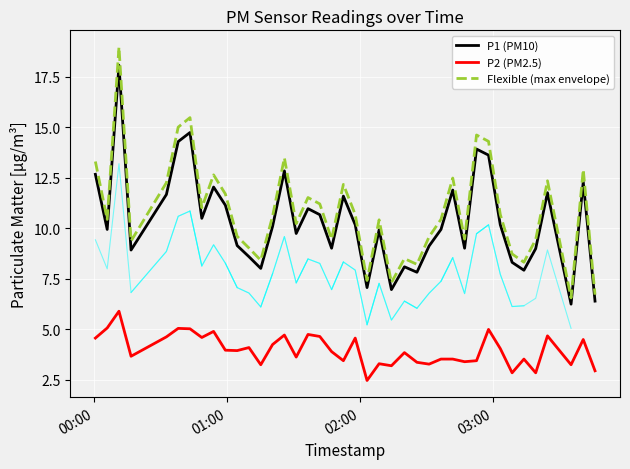

What is the difference between the second highest and second lowest values in the P2 (PM2.5) series?

2.2